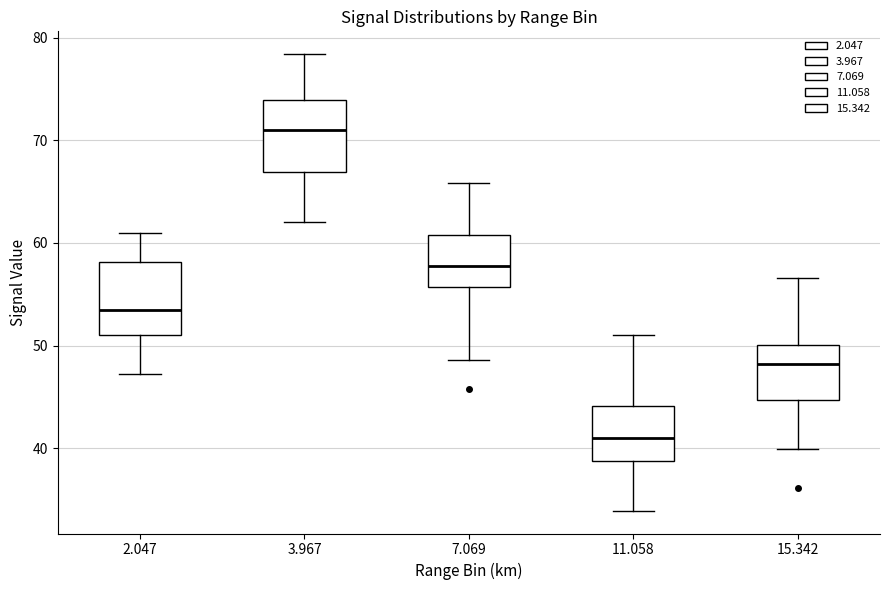

Where does the median line of the box at x = 7.069 sit on the y-axis? The values are not printed on the chart, so give them approximately, as read against the axis.

58